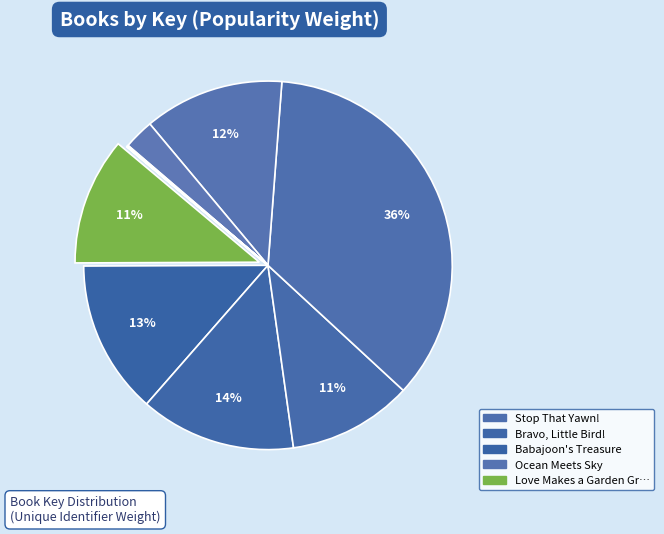

To the nearest percent, what is the average slice percentage?

8%